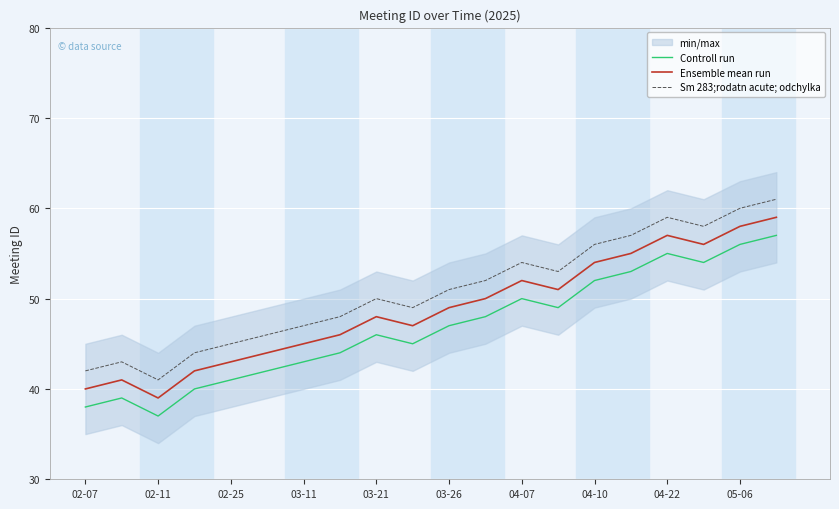

The Ensemble mean run series shows 74 at 04-22. True or false?

False